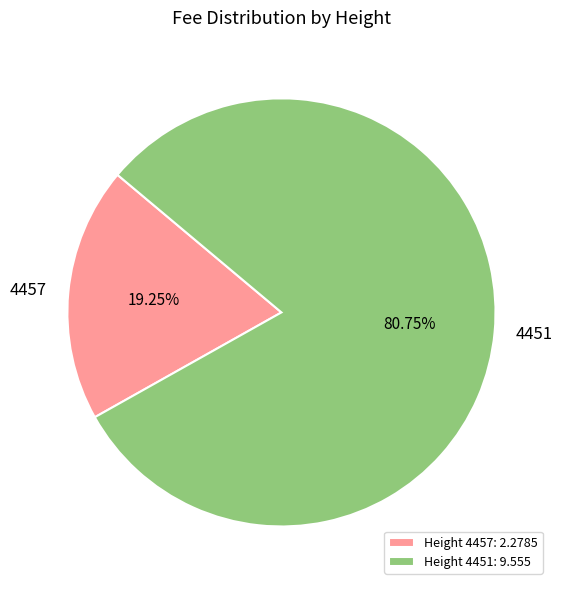

How many segments does this pie chart have?

2